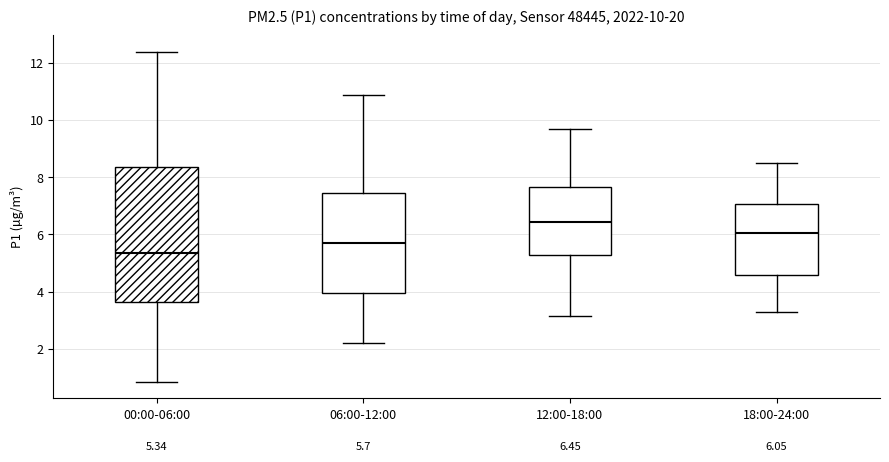

Which box is the tallest, from its lower edge to its upper edge?

00:00-06:00